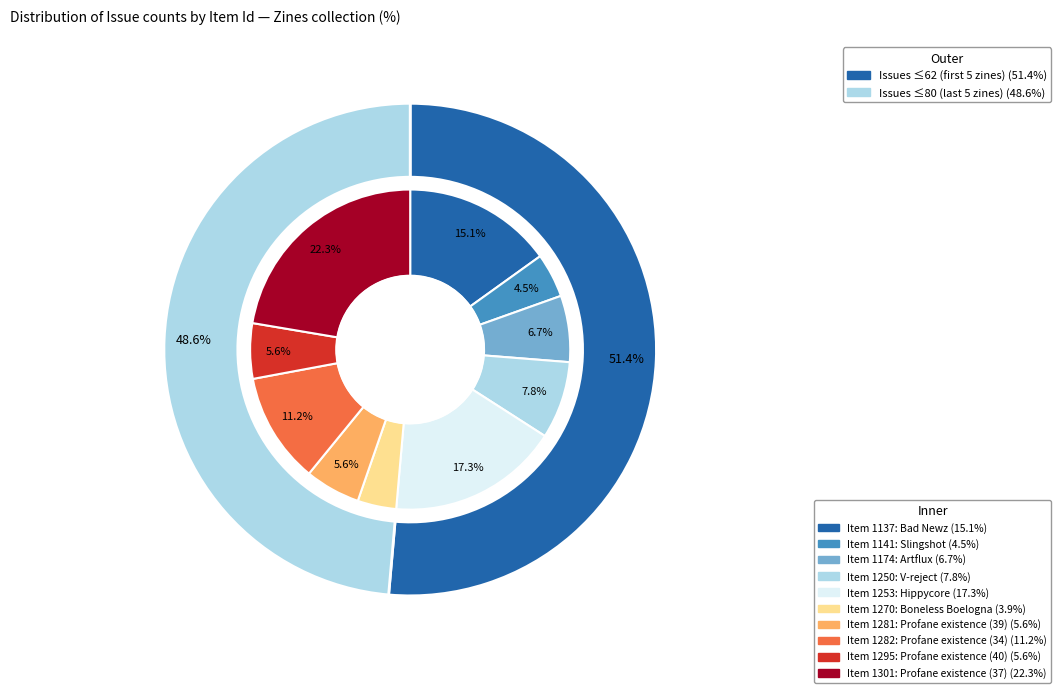

What is the largest slice in the pie chart?

1301